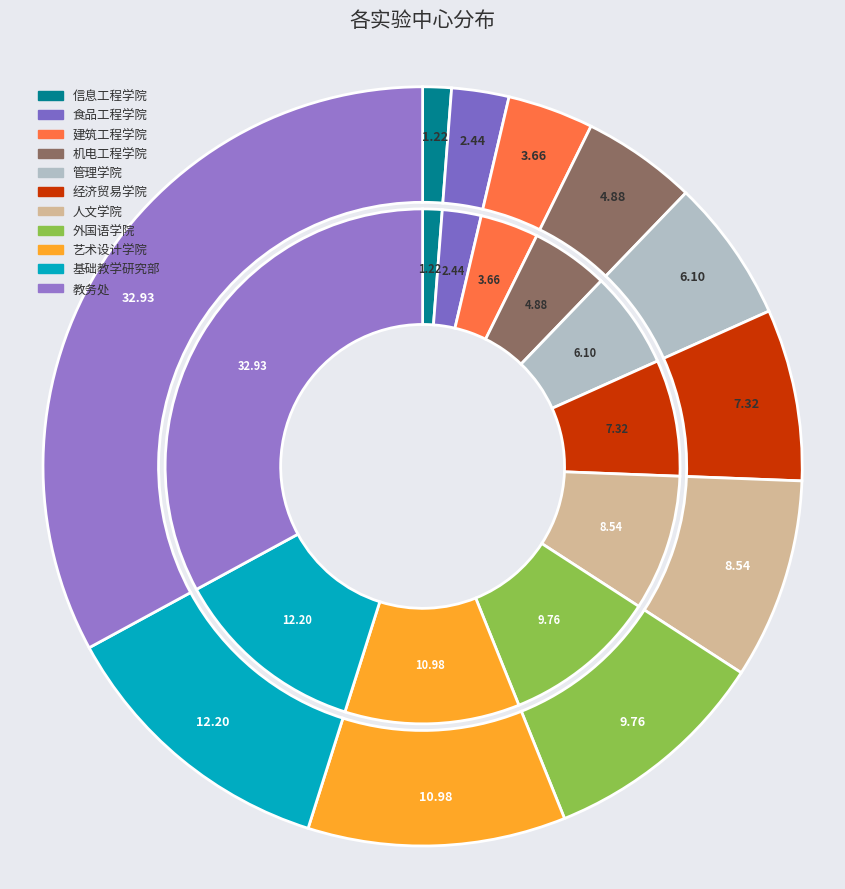

Does any single category account for the majority?

No